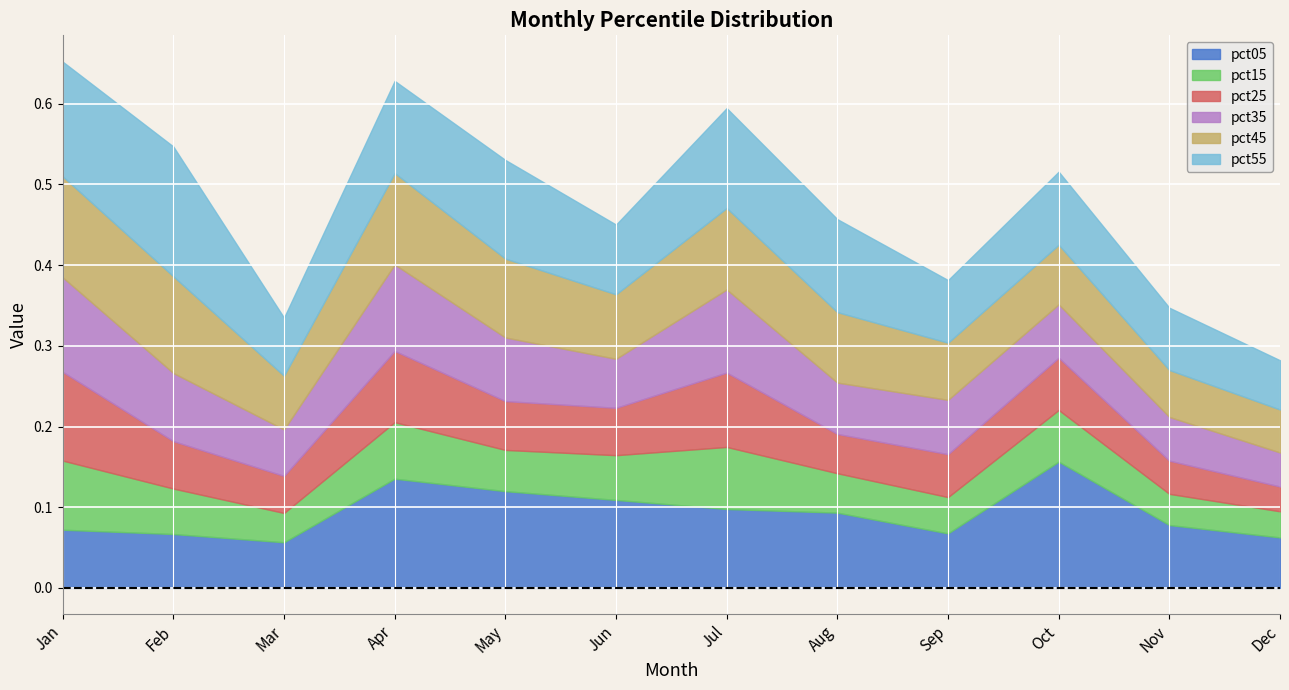

The value of pct05 at Aug is 0.2. True or false?

False